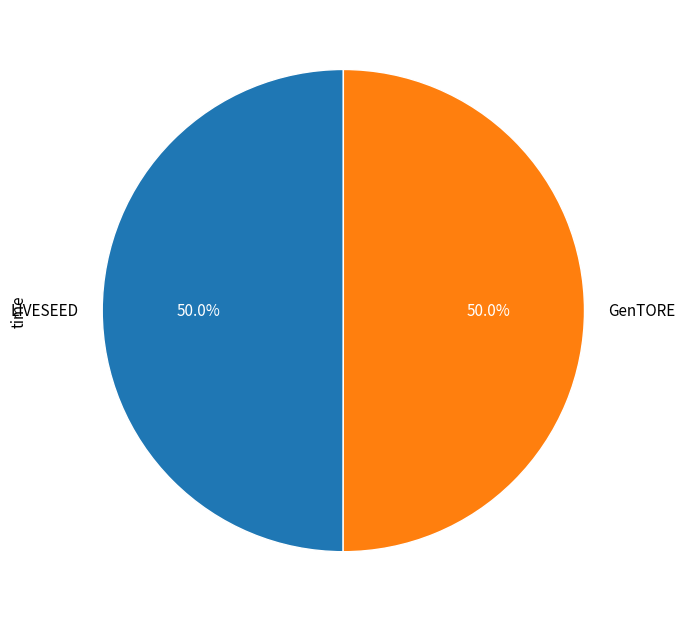

What portion of the pie excludes LIVESEED?

50.0%